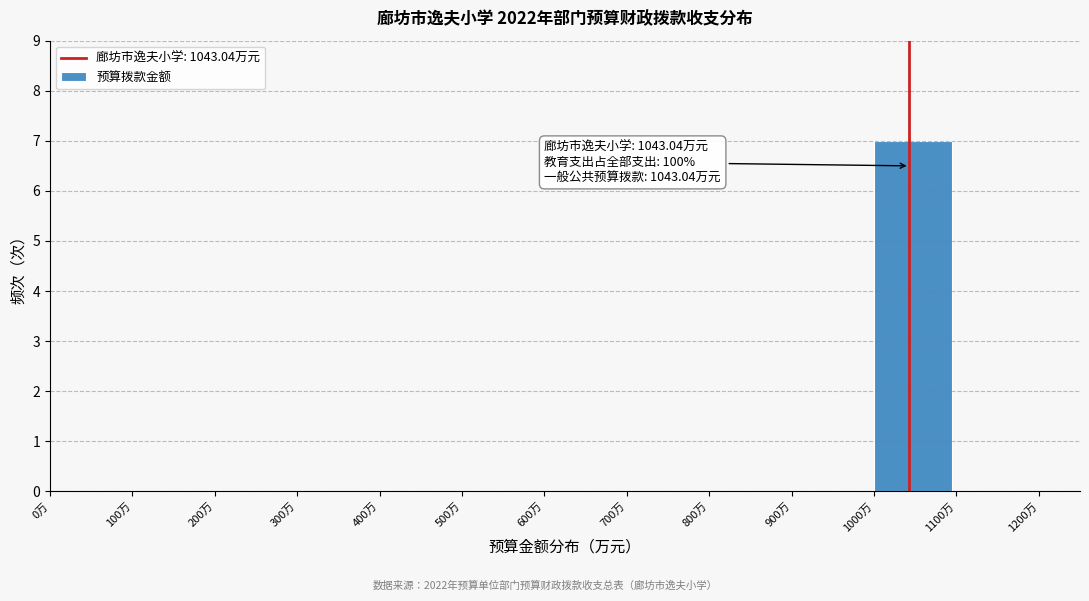

Reading right to left, list all the values displayed in this chart.

1100万=0	1000万=7	900万=0	800万=0	700万=0	600万=0	500万=0	400万=0	300万=0	200万=0	100万=0	0万=0